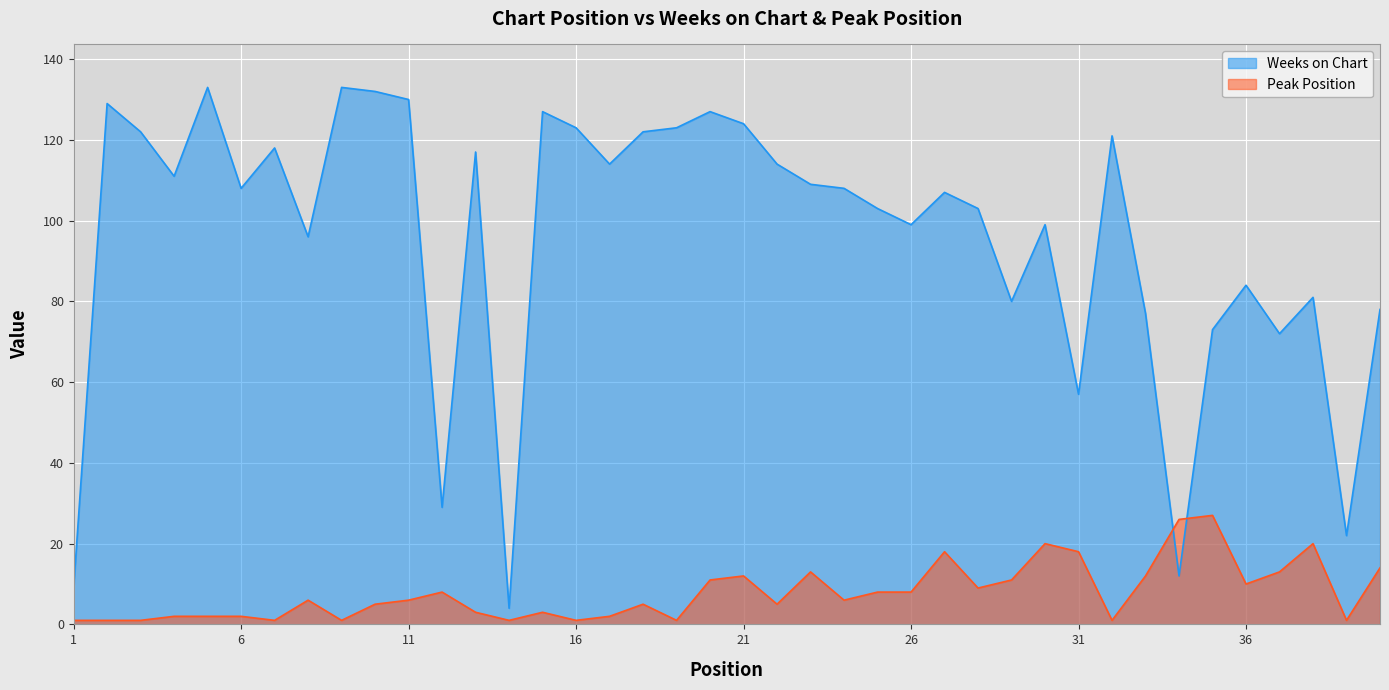

What is the average value of the Weeks on Chart series?

96